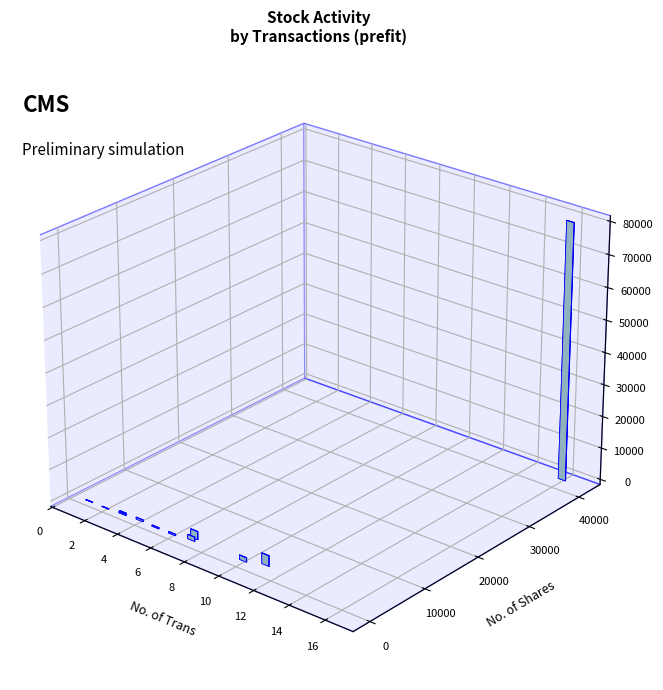

What is the highest value of the No. of Shares series?

41299